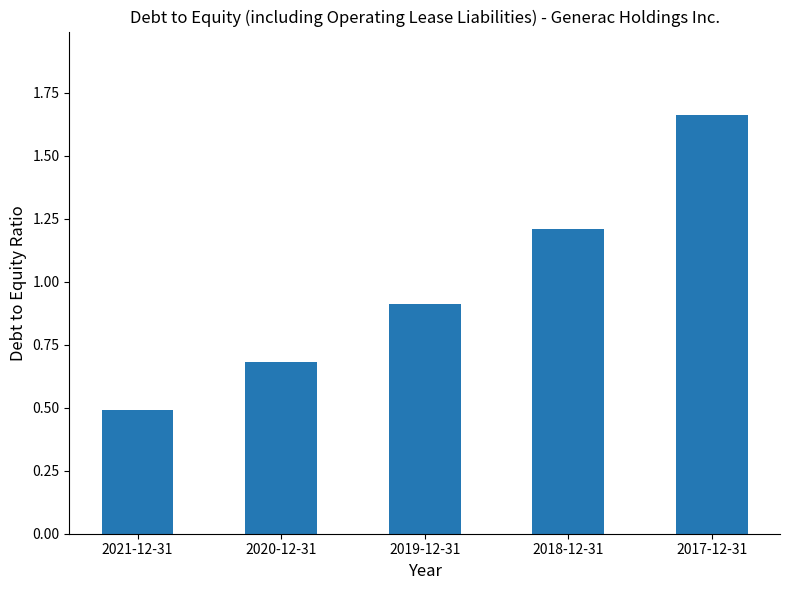

How many bars are there in total?

5